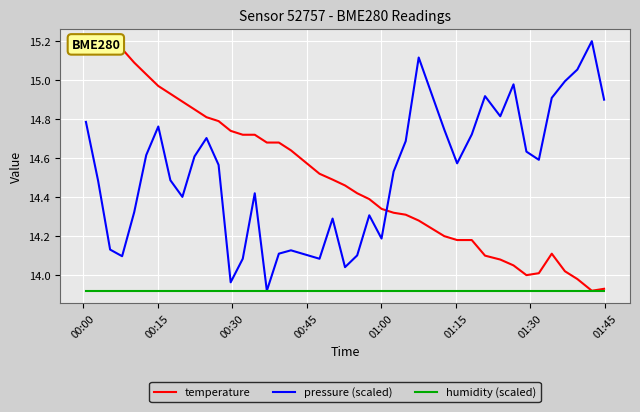

What is the maximum value for pressure (scaled)?

15.2